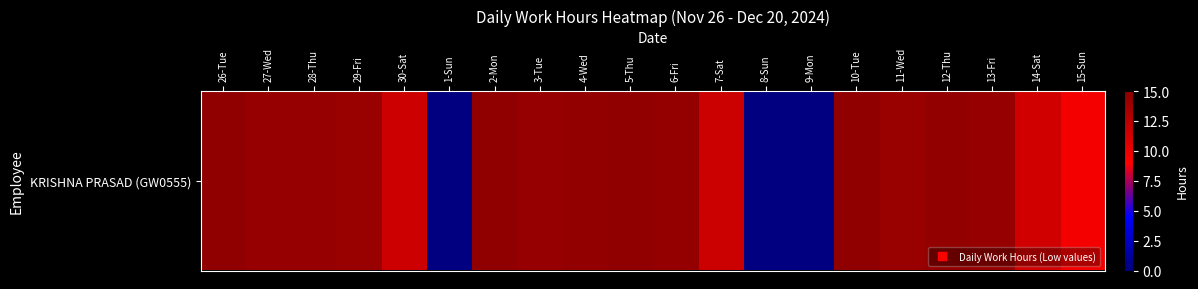

List the labels in order of value, largest first.

2-Mon, 10-Tue, 26-Tue, 5-Thu, 4-Wed, 12-Thu, 6-Fri, 27-Wed, 13-Fri, 28-Thu, 3-Tue, 29-Fri, 11-Wed, 7-Sat, 30-Sat, 14-Sat, 15-Sun, 1-Sun, 8-Sun, 9-Mon